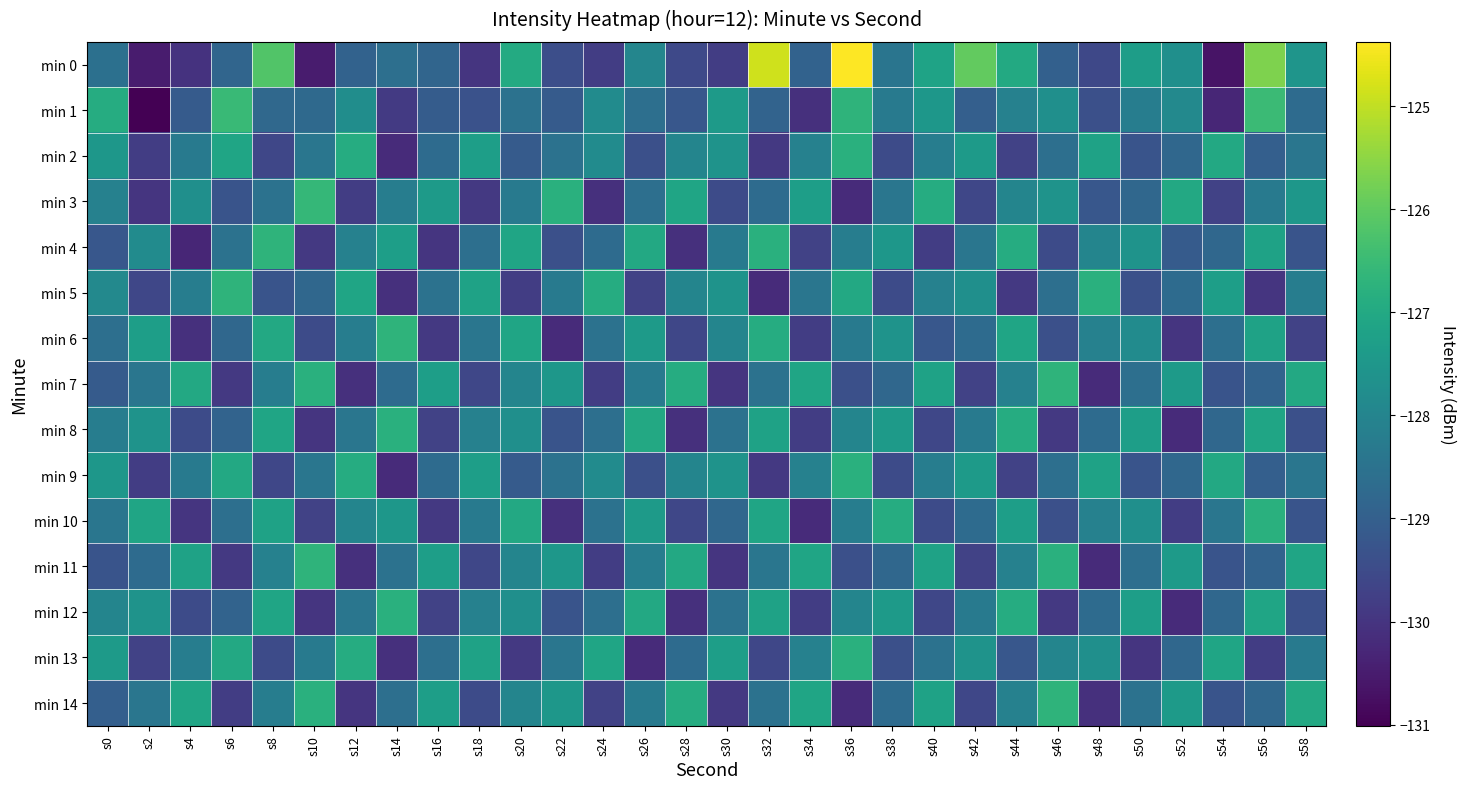

What is the total value across all series at s46?

-1926.4